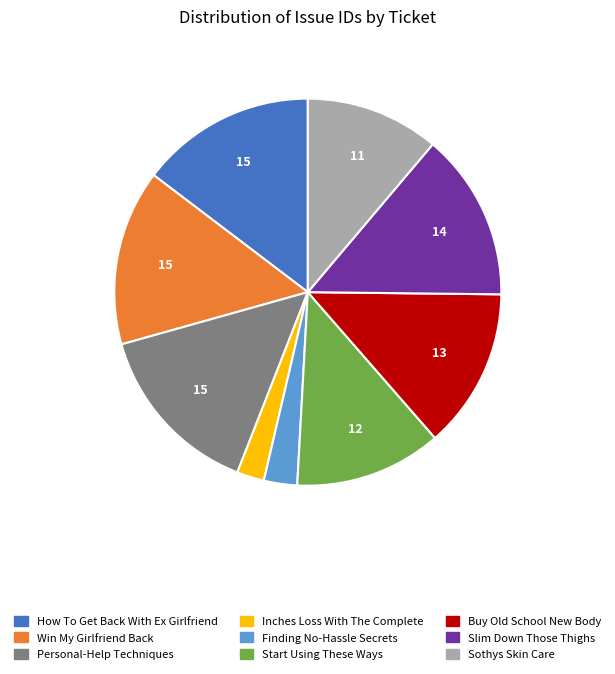

Is there any slice that represents more than half of the pie?

No